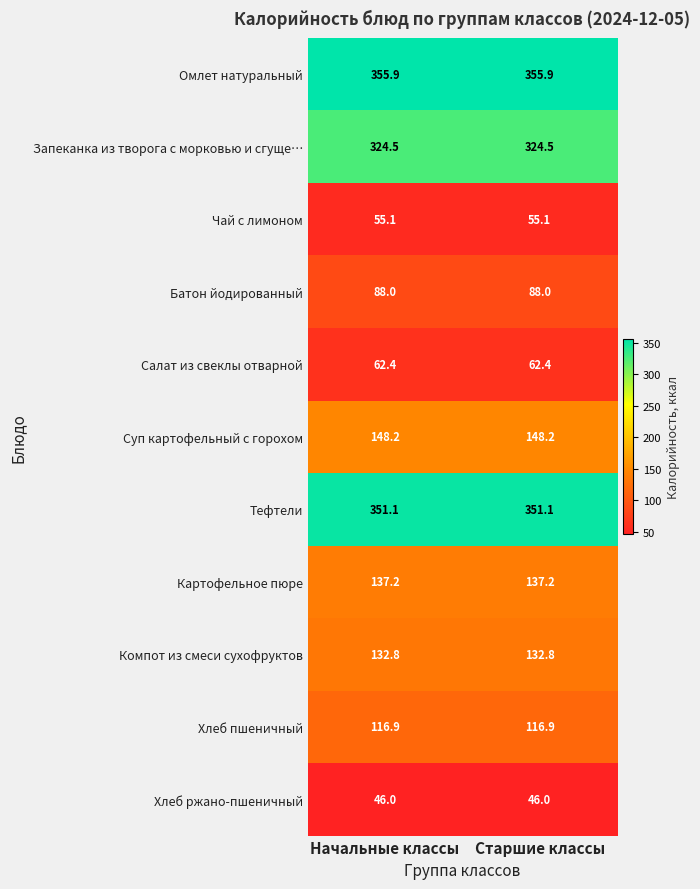

What is the difference between the highest and lowest values at Старшие классы?

309.9